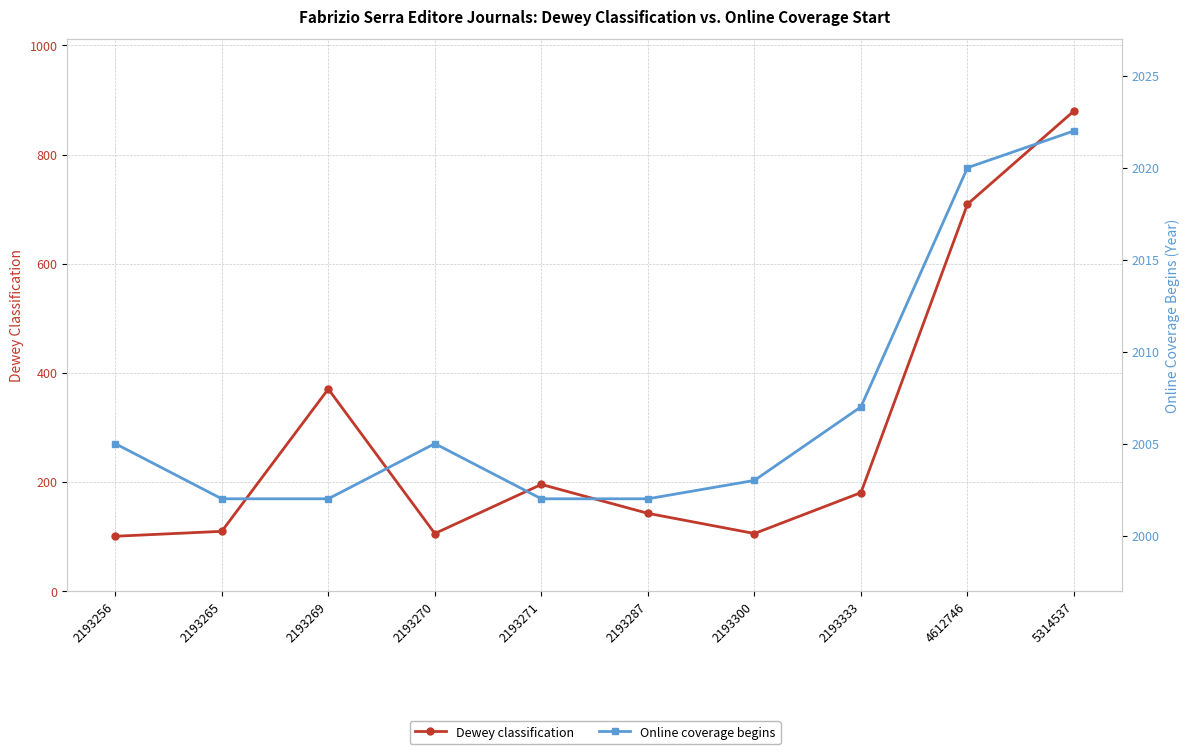

Rank the series at 2193269 from highest to lowest value.

Online coverage begins, Dewey classification